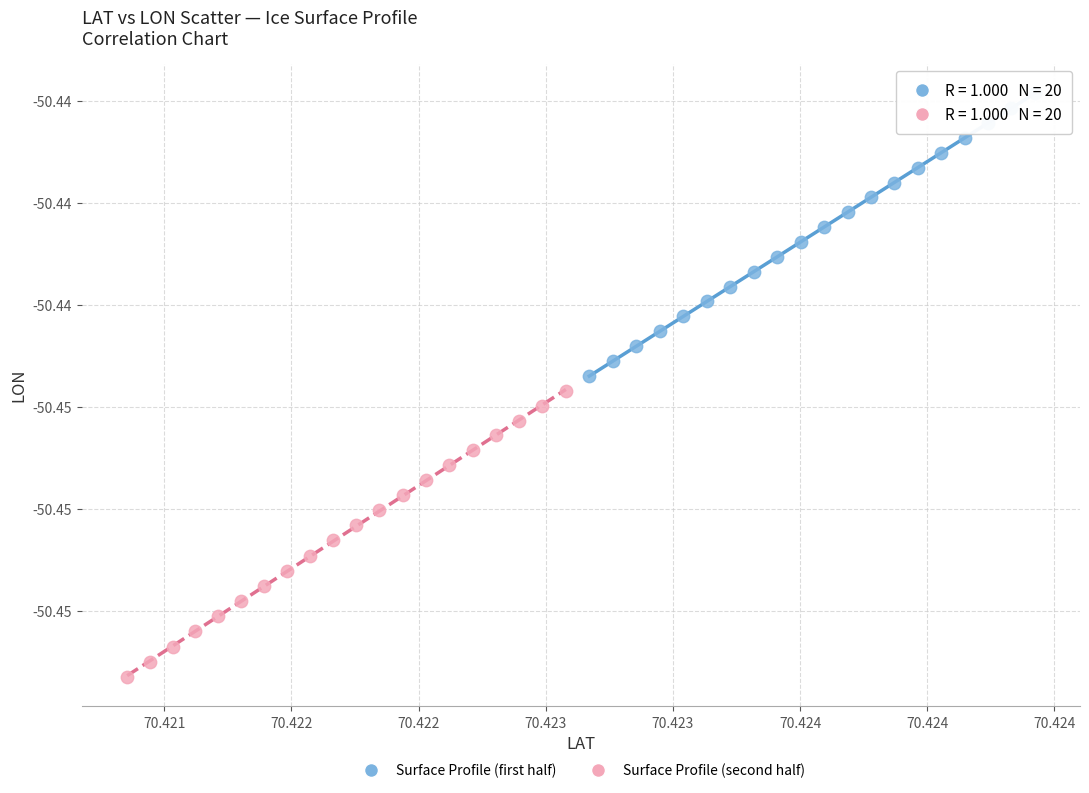

What are all the series names shown in the legend?

Surface Profile (first half), Surface Profile (second half)